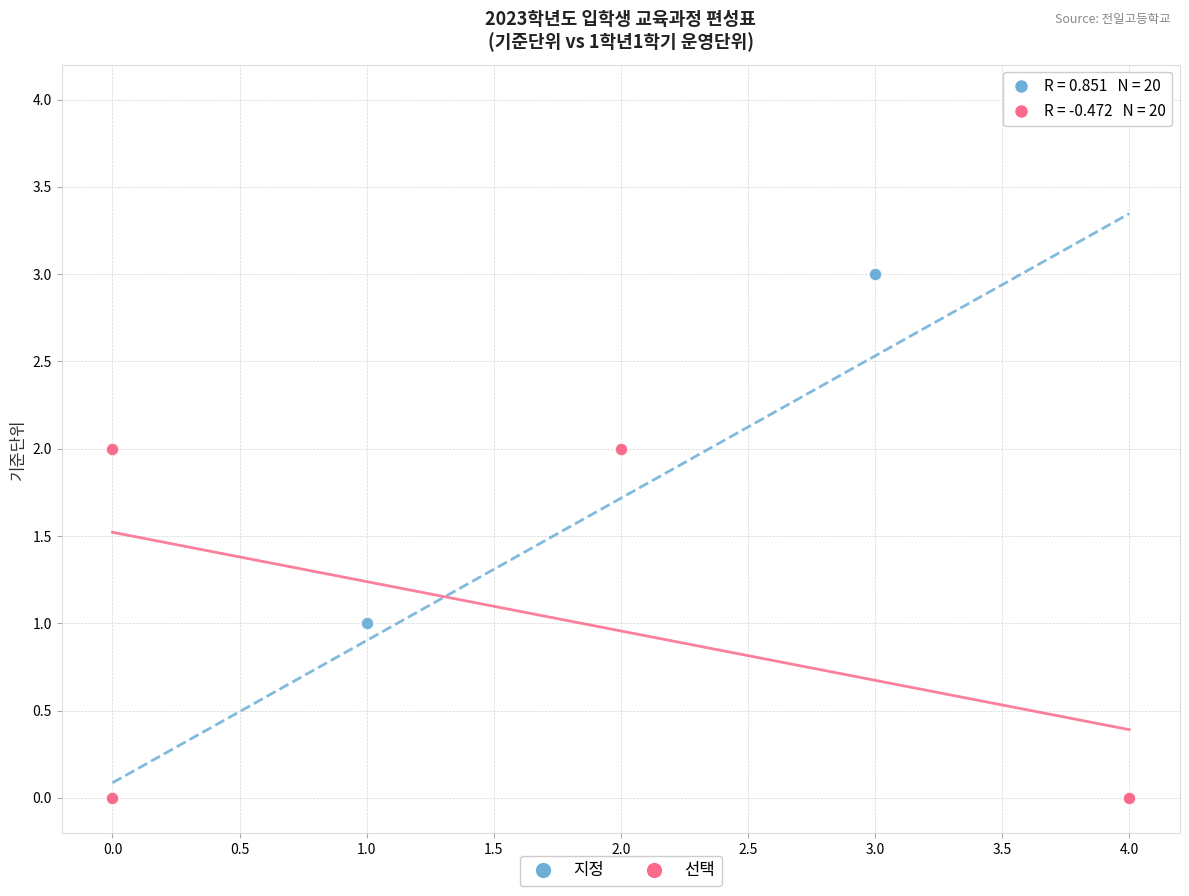

Which series reaches the maximum Y coordinate?

지정